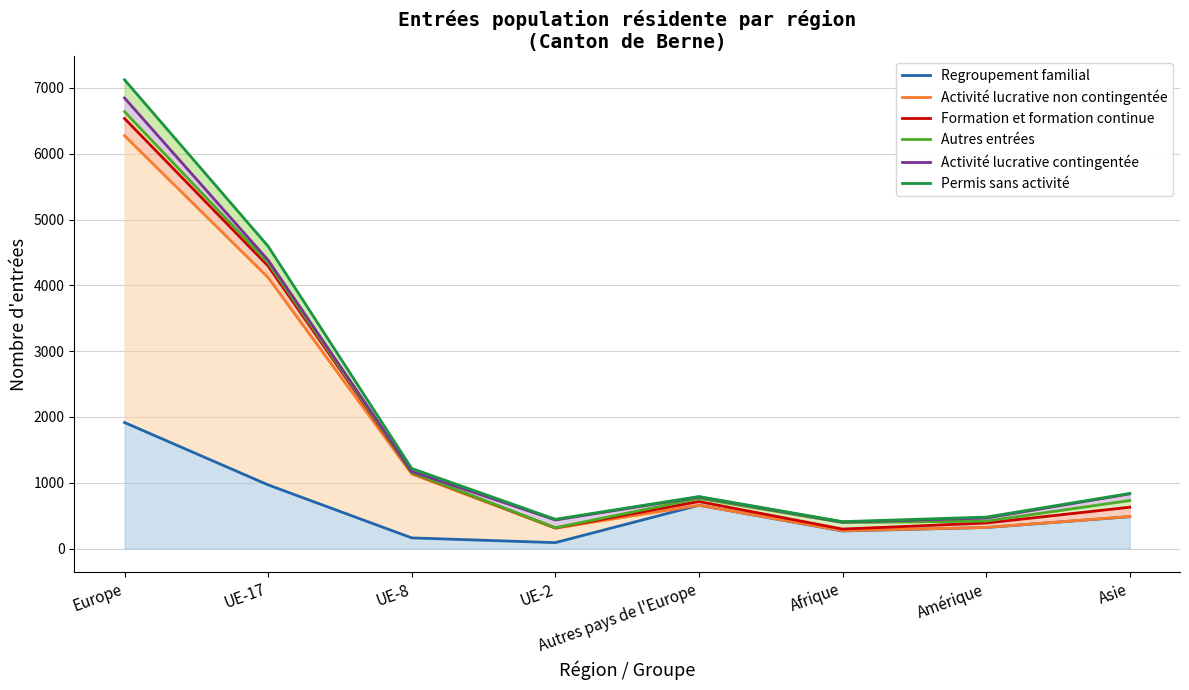

How many values in the Formation et formation continue series exceed 715?

3